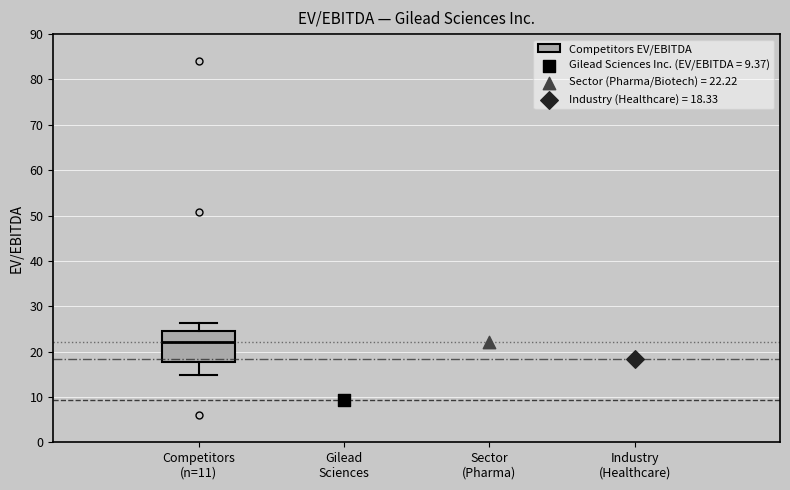

Read this box plot against the y-axis: the position of the median line, the range covered by the box, and the ends of both whiskers. The values are not printed on the chart, so give them approximately, as read against the axis.

median 22, box 18 to 24, whiskers 15 to 26